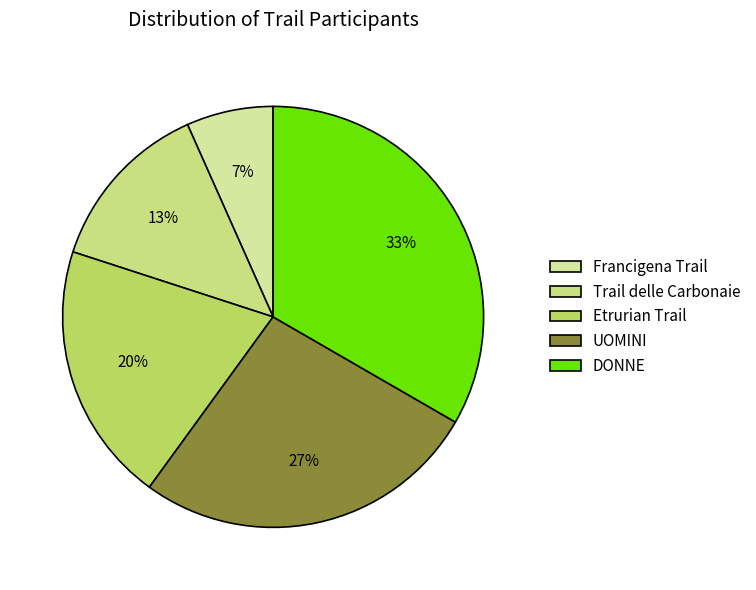

How many segments does this pie chart have?

5